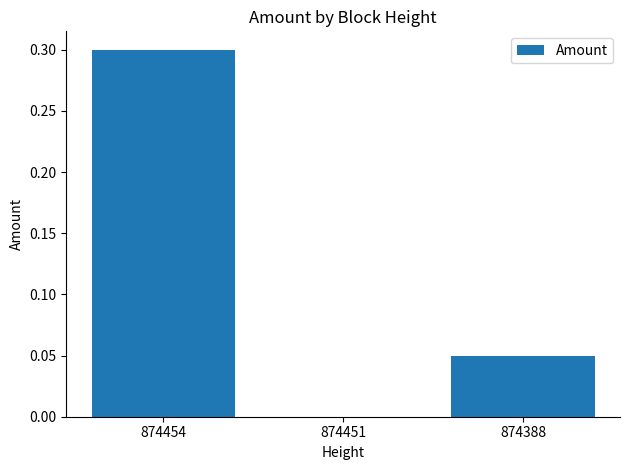

The value at 874451 is -0.2. True or false?

False